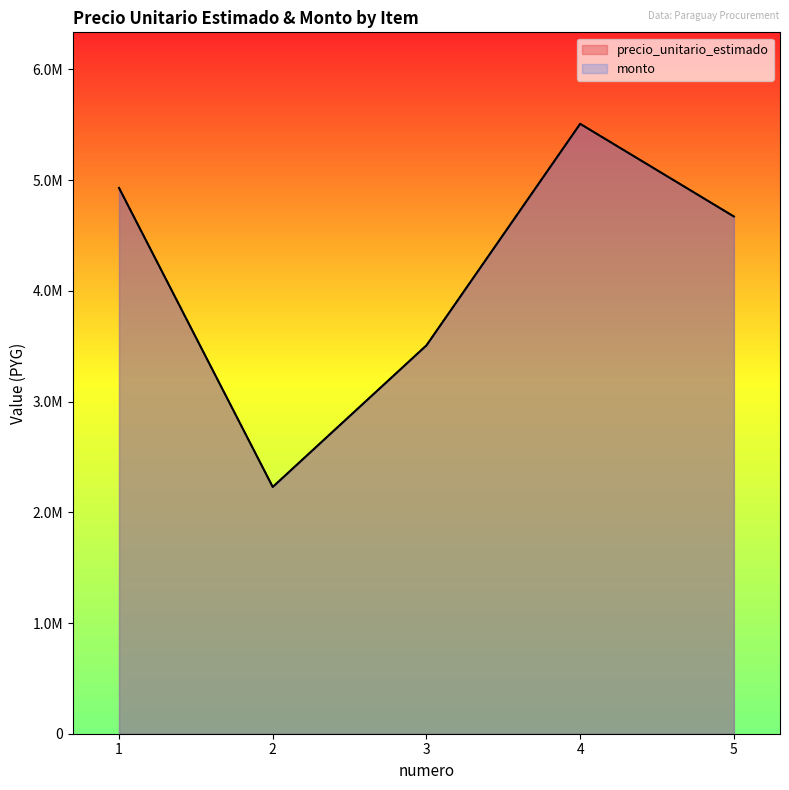

At which category is the sum across all series the highest?

4